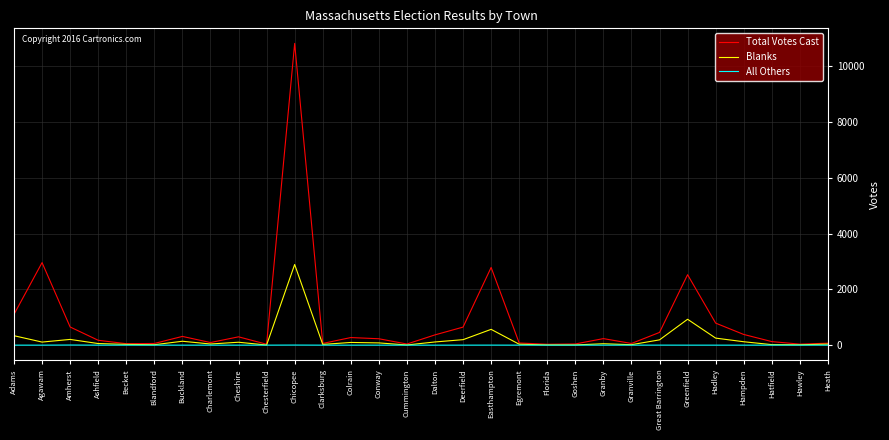

True or false: All Others has a value of 0 at Agawam.

True